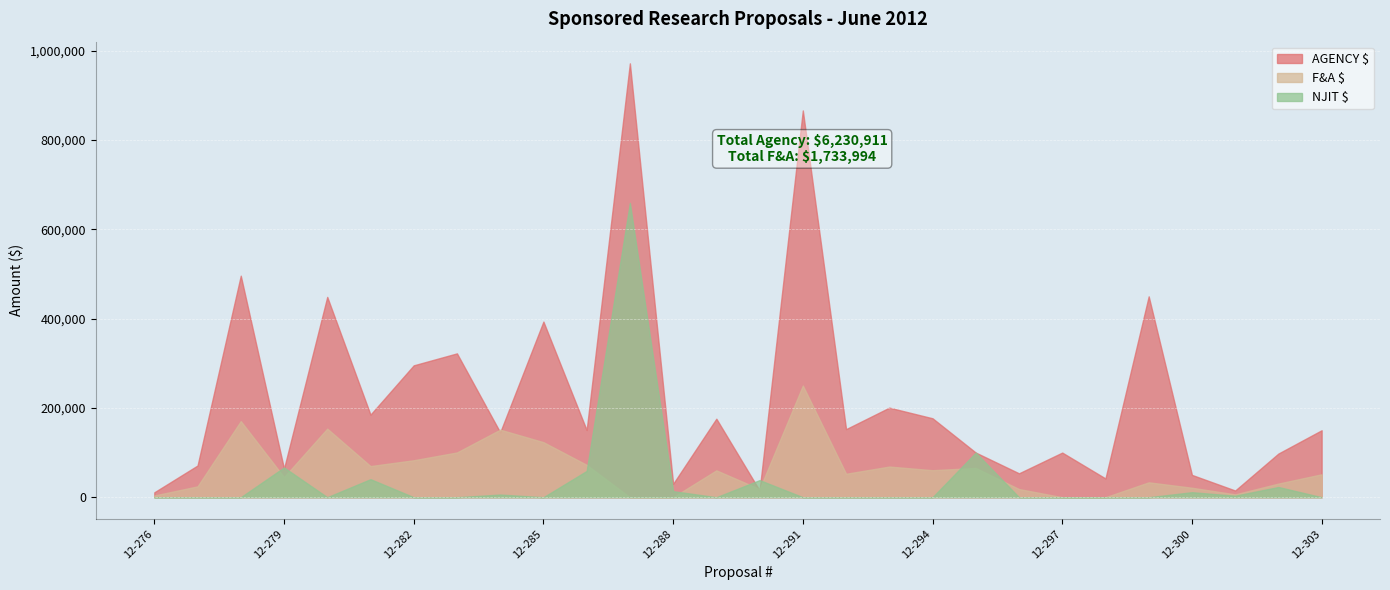

True or false: AGENCY $ has more than 2 points higher than both neighbors.

True